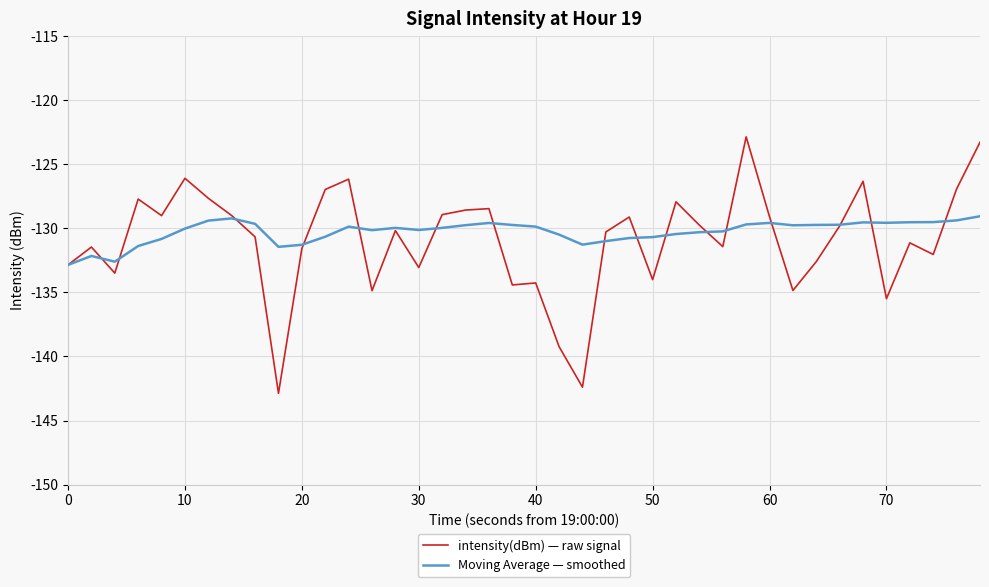

Rank the series by their maximum value, from lowest to highest.

Moving Average — smoothed, intensity(dBm) — raw signal